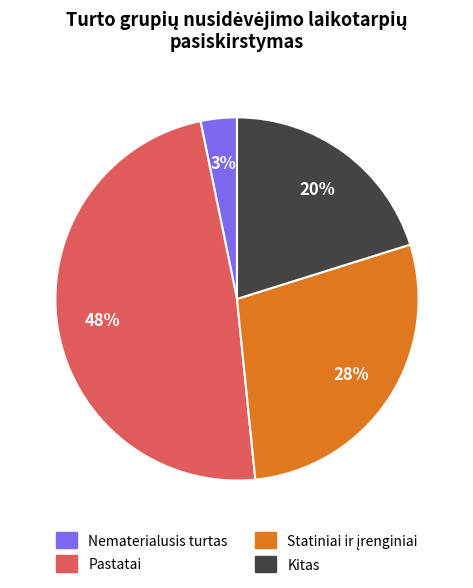

Is there any slice that represents more than half of the pie?

No